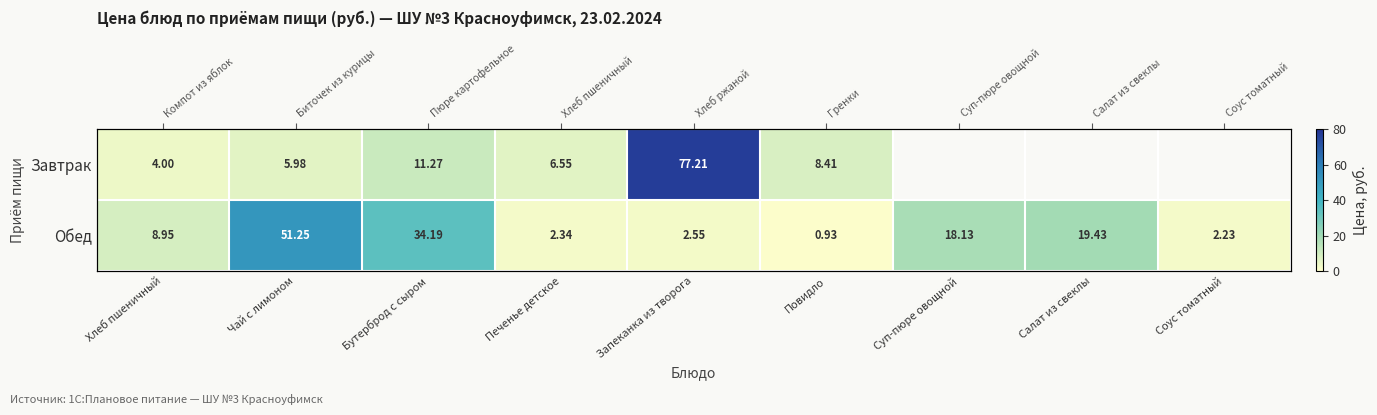

Read the Обед value at Салат из свеклы.

19.4